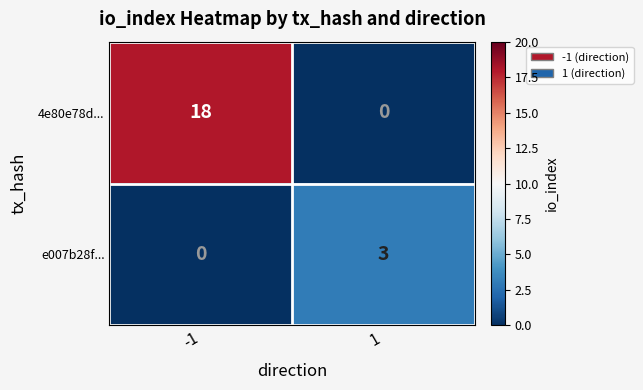

The e007b28f... series shows -2 at -1. True or false?

False